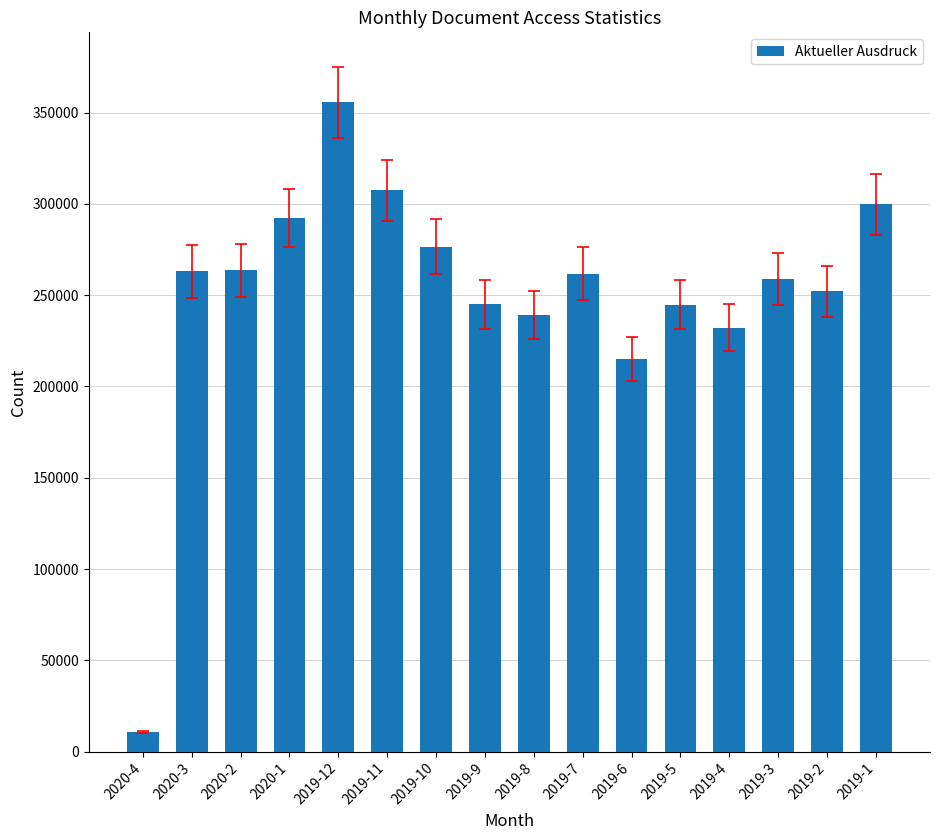

What is the average value?

251099